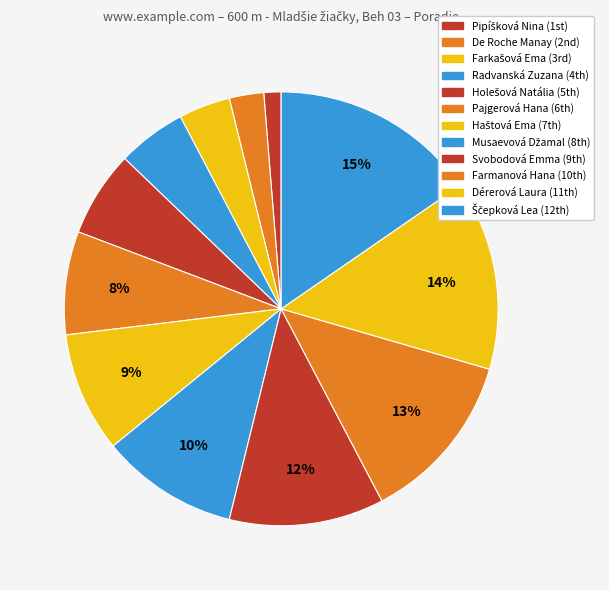

Count the number of slices in the pie.

12